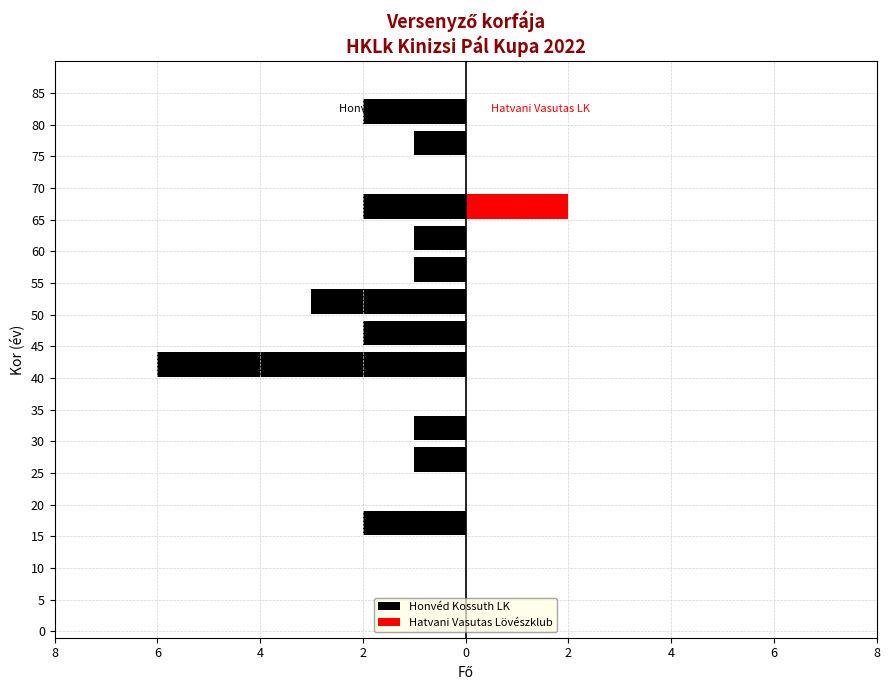

Does the chart contain any negative values?

Yes